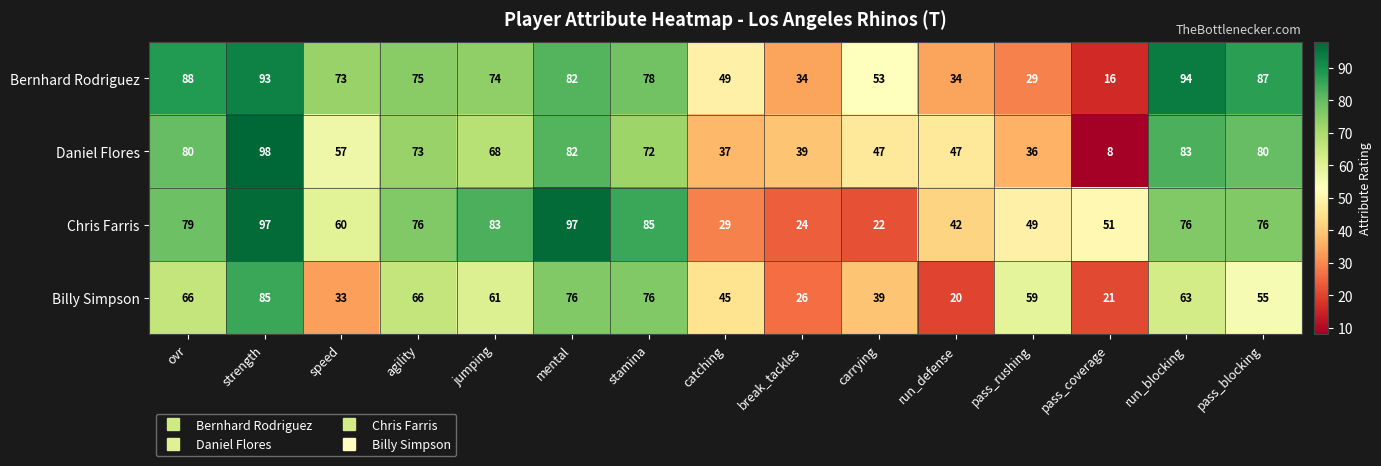

Which category has the highest value in the Billy Simpson series?

strength